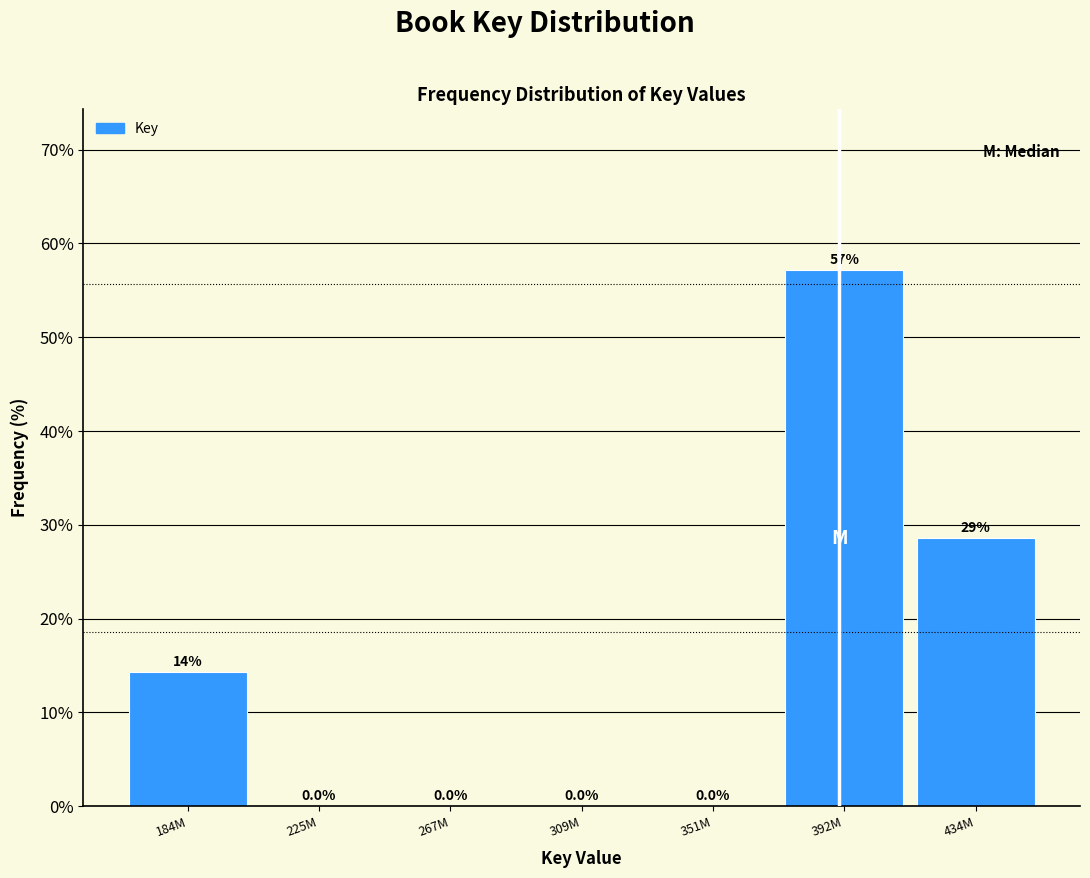

Reading right to left, what are all the values shown in this chart?

434M=28.6	392M=57.1	351M=0.0	309M=0.0	267M=0.0	225M=0.0	184M=14.3